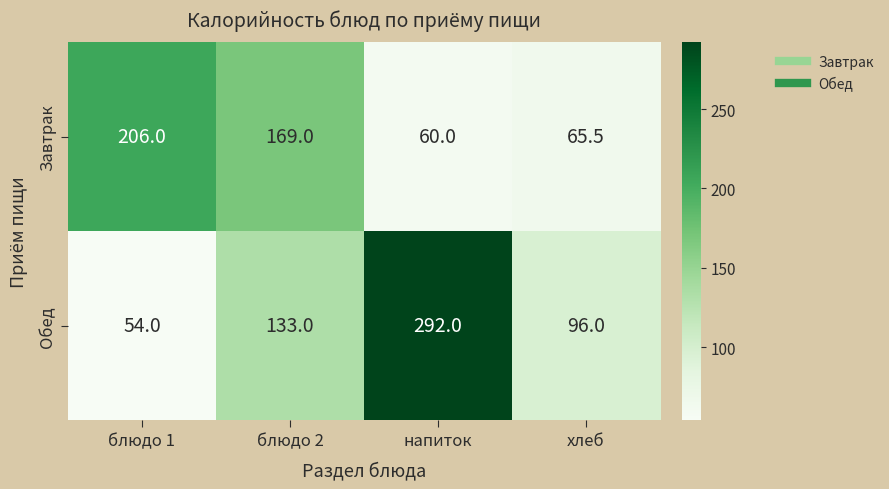

The value of Завтрак at блюдо 2 is 285.7. True or false?

False